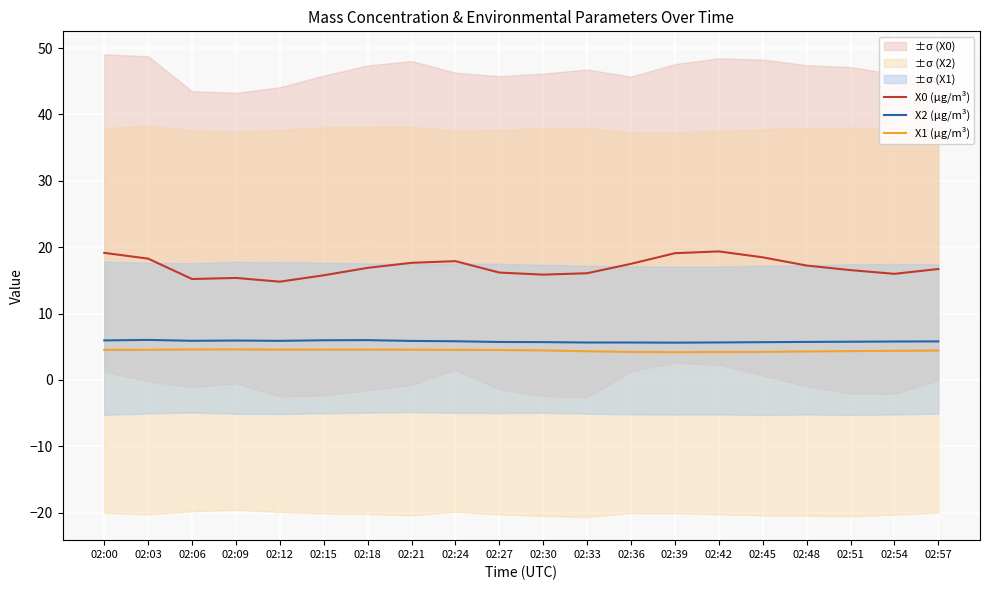

Between 02:06 and 02:51, which series saw the biggest shift?

X0 (μg/m³)